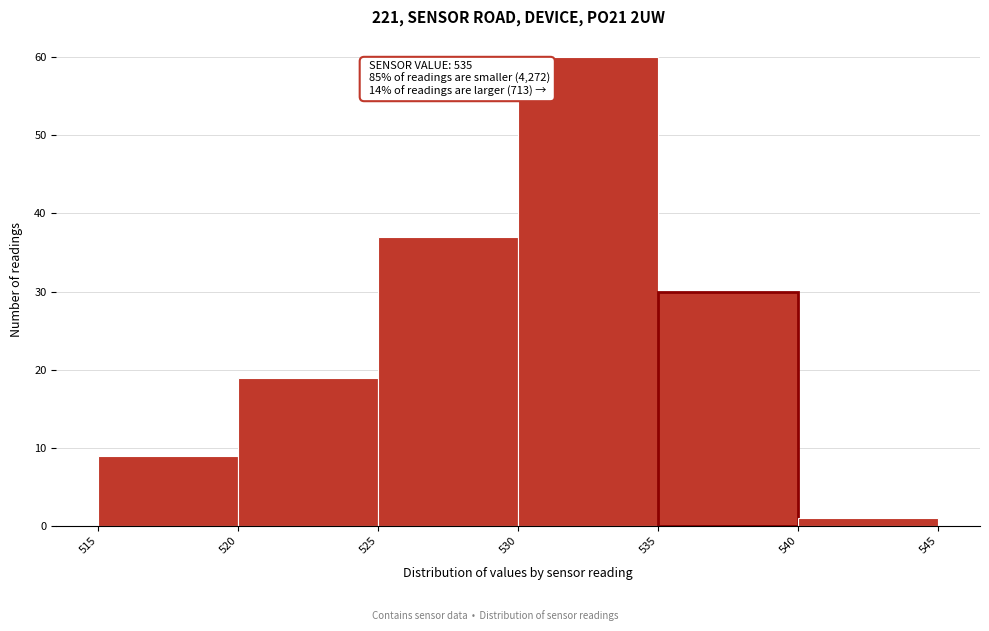

Which range on the x-axis has the tallest bar?

530 to 535